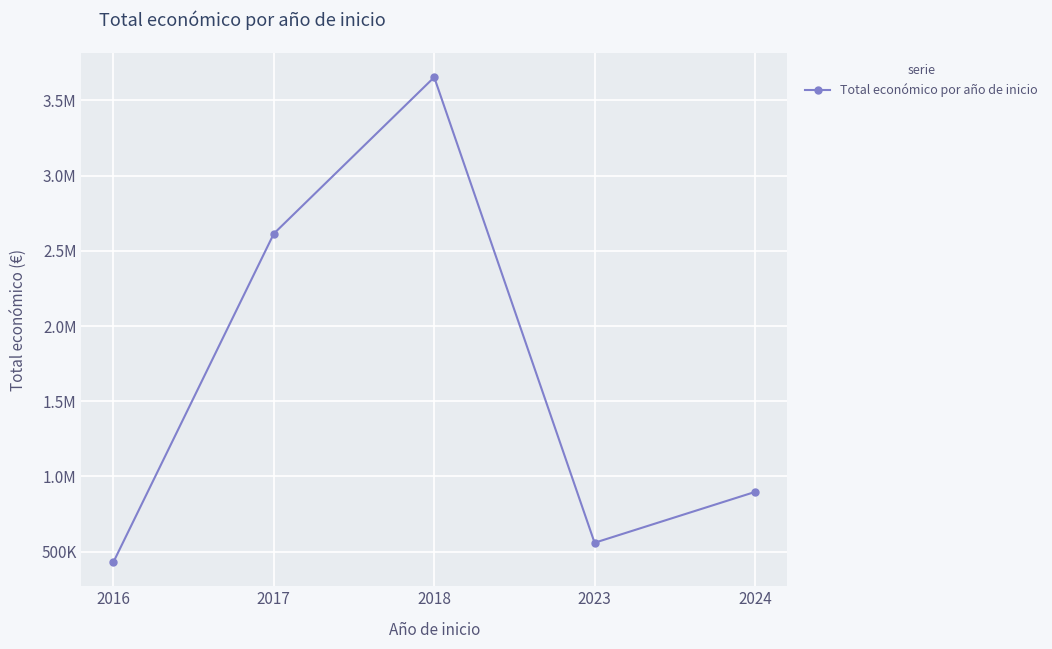

Where is the first local maximum?

2018